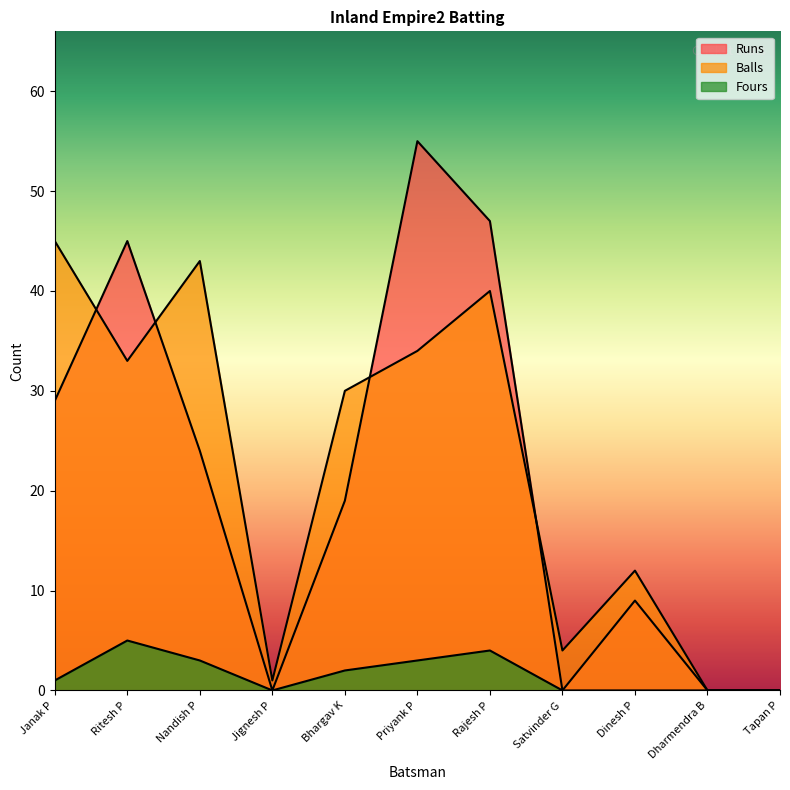

What is the label of the 8th point from the right?

Jignesh P